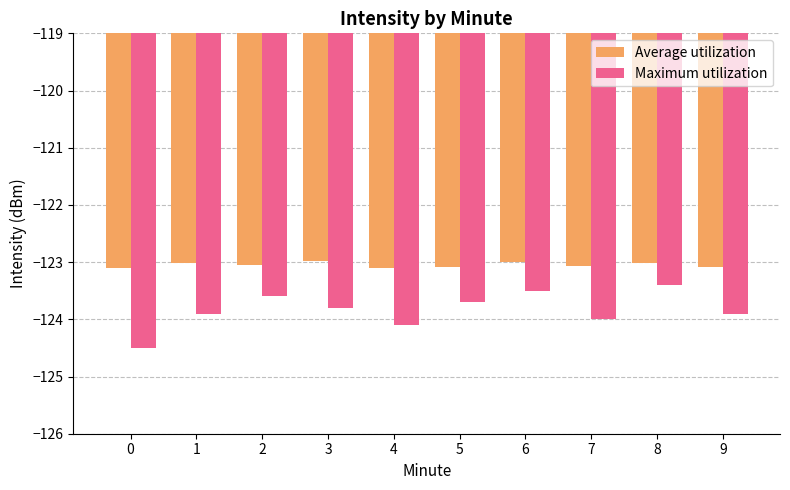

What is the highest value of the Average utilization series?

-123.0